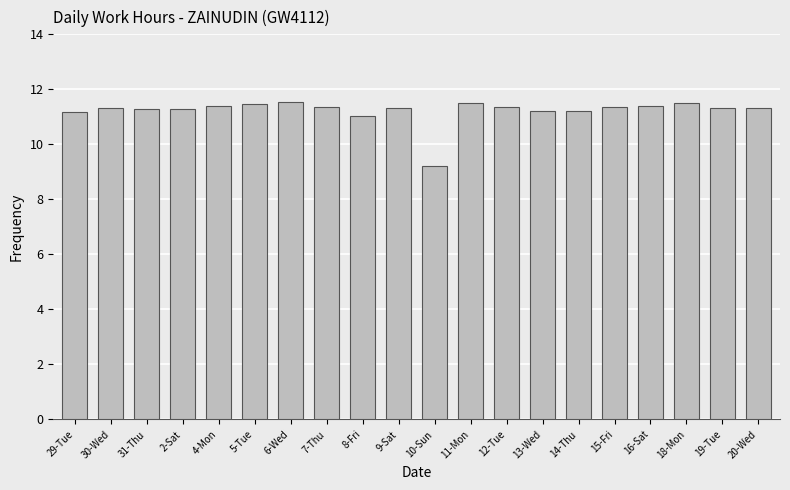

True or false: the data shows 3.4 at 9-Sat.

False